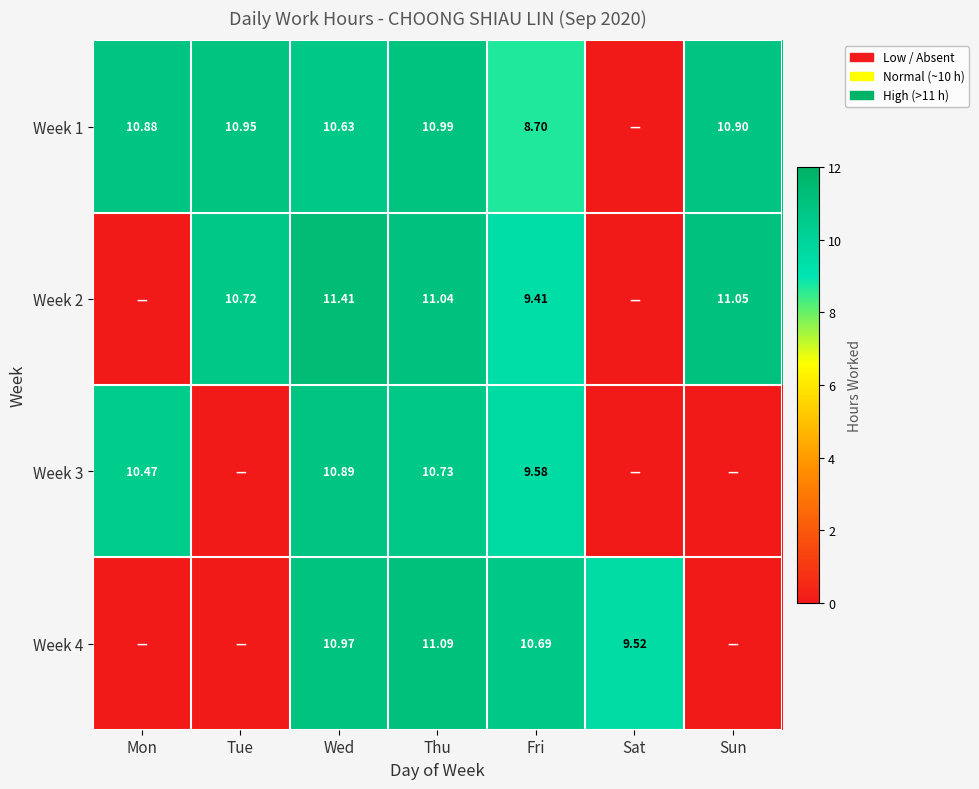

Is the value of Week 2 at Tue greater than the value of Week 4 at Sat?

Yes